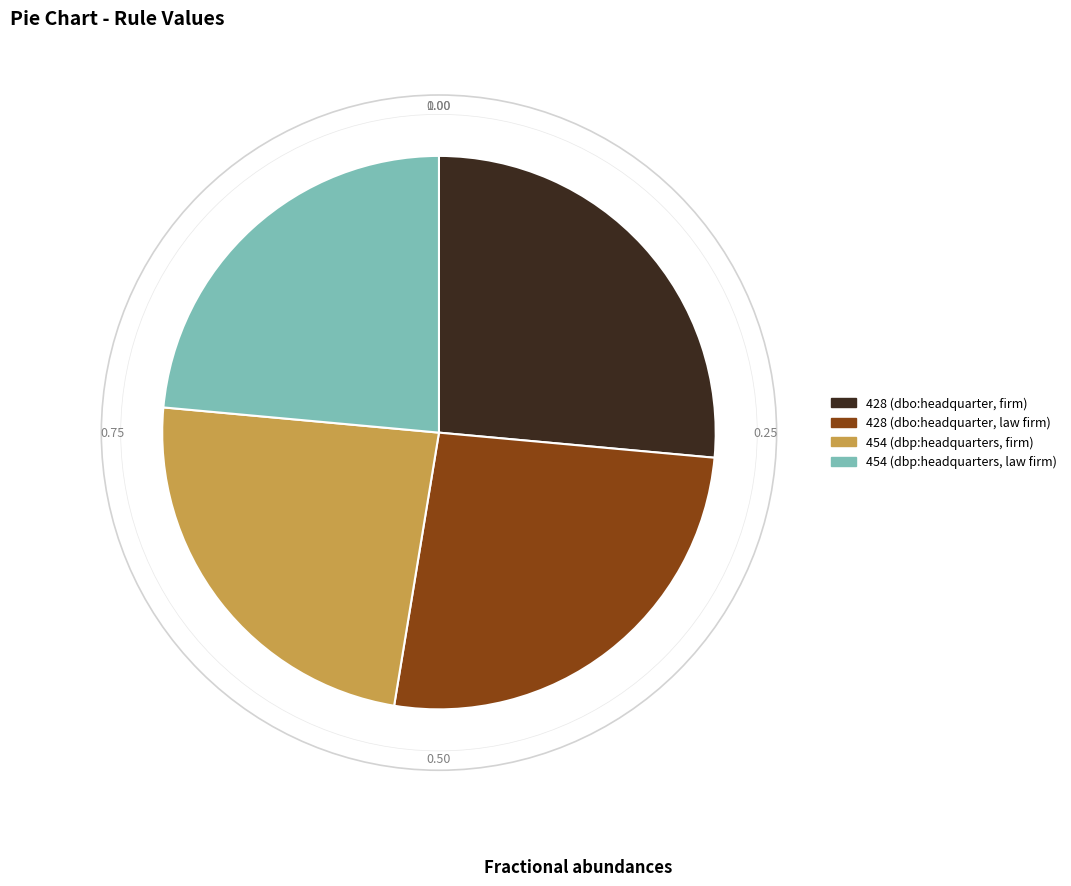

Do 454 (dbp:headquarters, firm) and 454 (dbp:headquarters, law firm) together represent more than half of the pie?

No